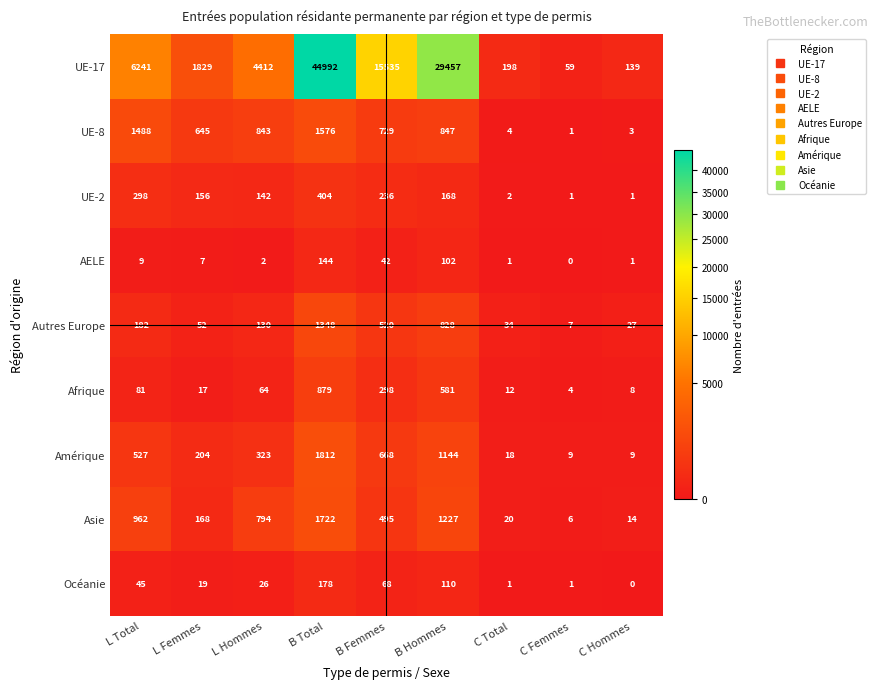

The UE-17 series shows 198 at C Total. True or false?

True